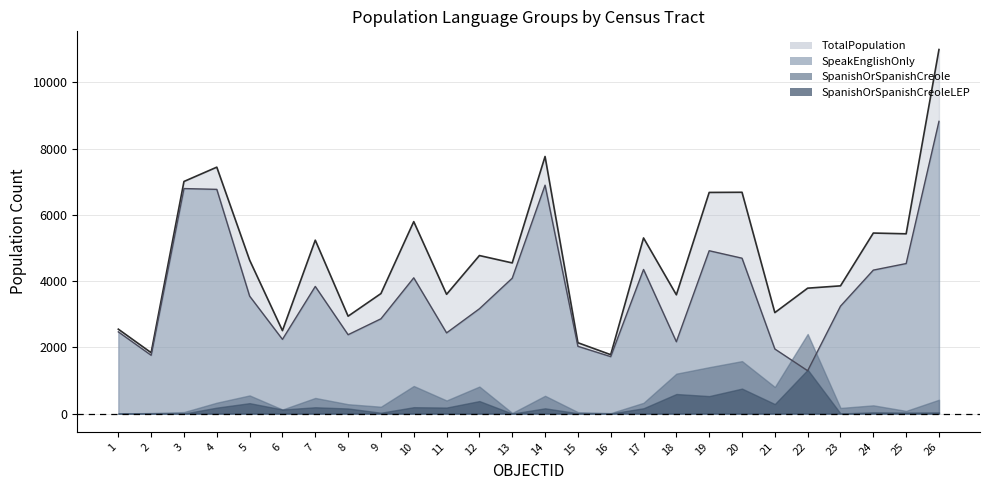

Between 25 and 7, which is larger?

25